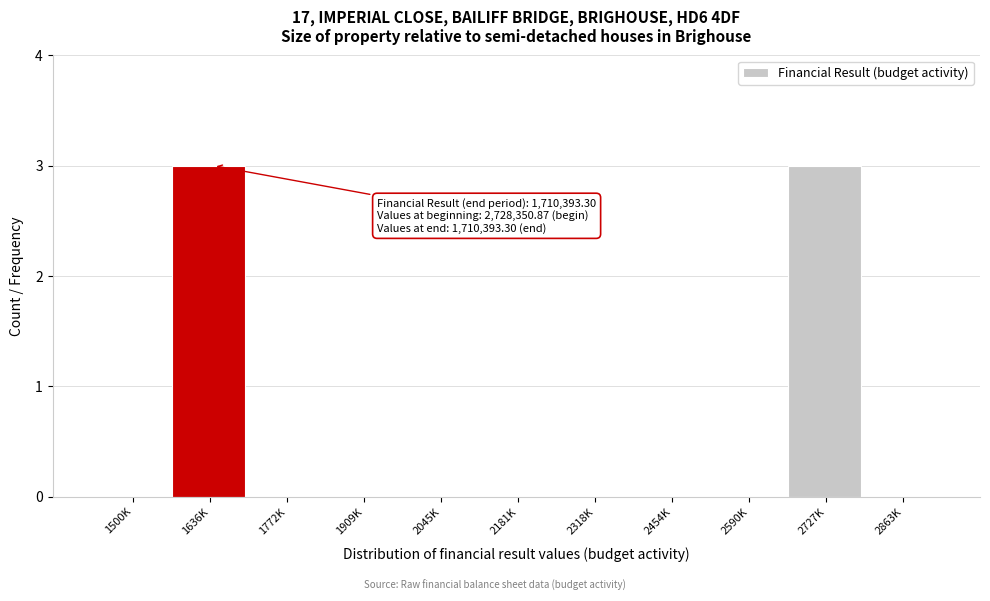

Reading left to right, transcribe all the data shown in this chart.

1500K=0	1636K=3	1772K=0	1909K=0	2045K=0	2181K=0	2318K=0	2454K=0	2590K=0	2727K=3	2863K=0